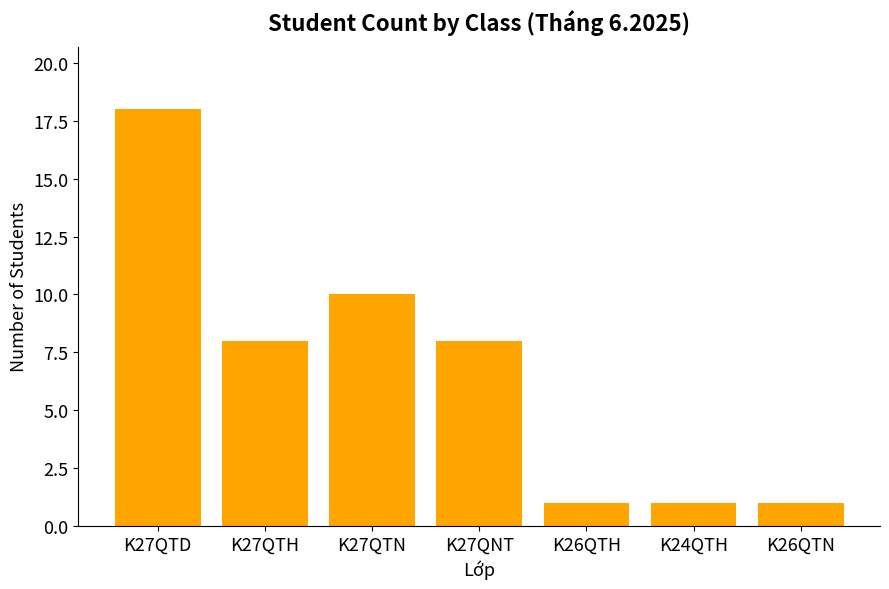

What position from the right is K27QTH?

6